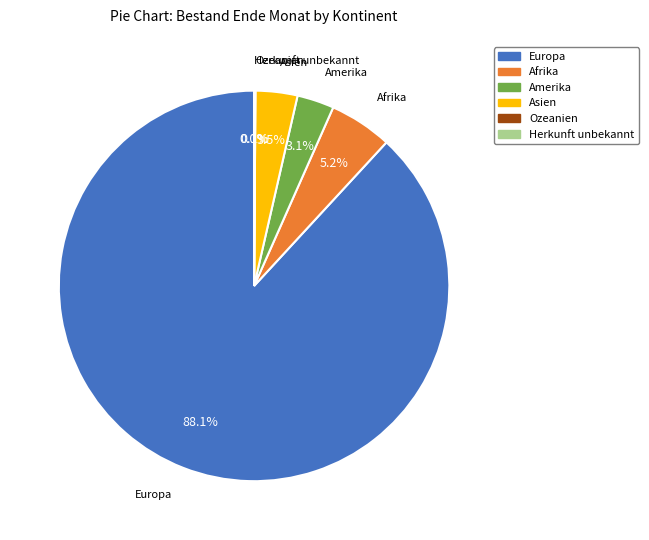

Approximately how many times larger is the value at Amerika compared to Asien?

0.9